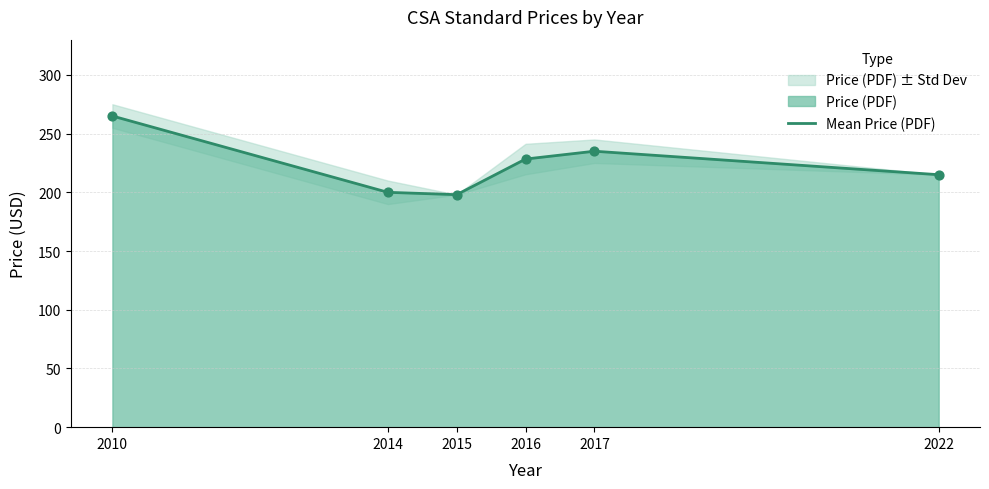

Approximately how many times larger is the value at 2016 compared to 2010?

0.9